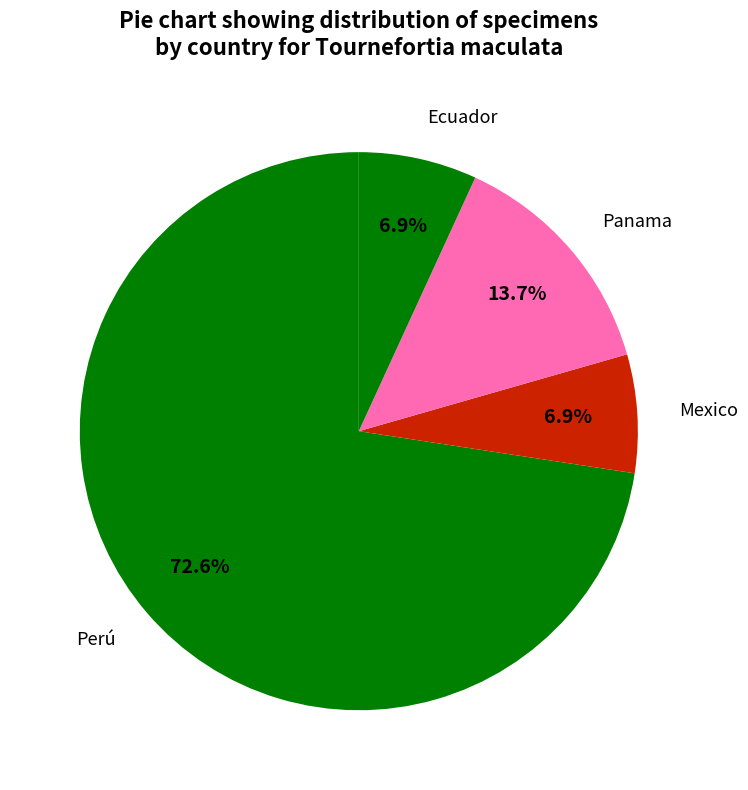

Which slice is the smallest?

Mexico (Oaxaca)